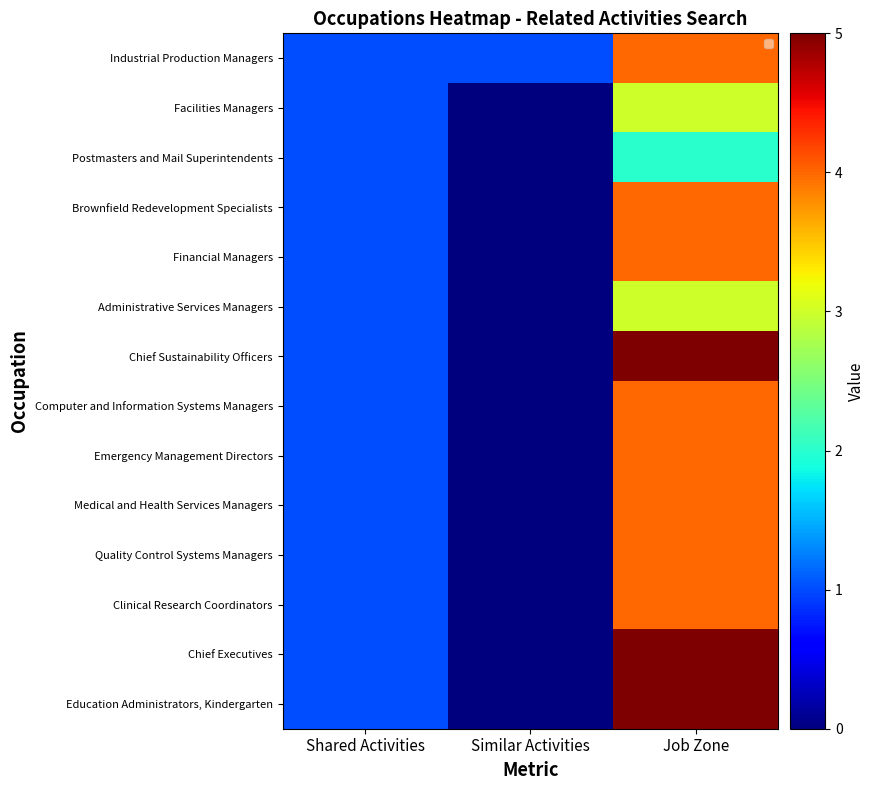

Count the number of data series in this chart.

14